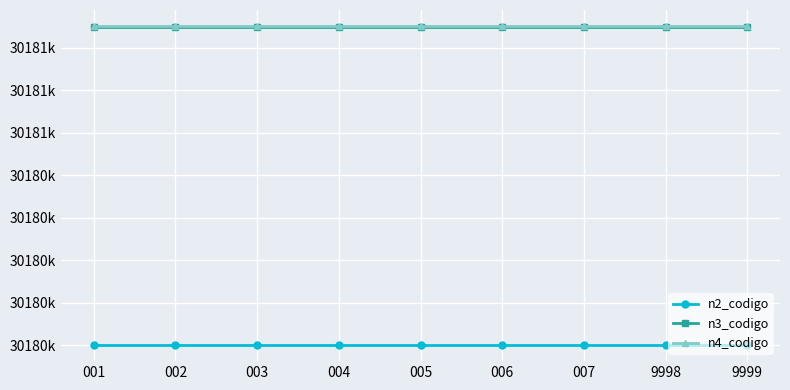

What is the total value across all series at 9998?

90543003